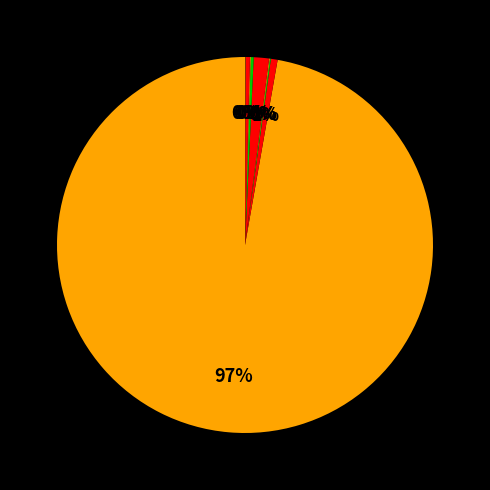

Which slice is the smallest?

Crimea Federal District